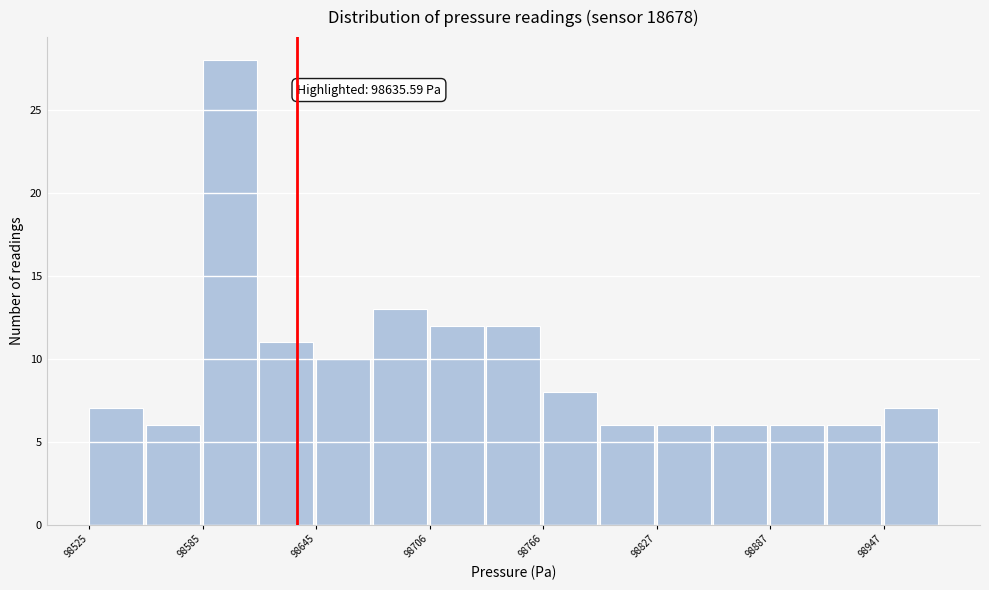

Around what value on the x-axis is the tallest bar? Give the approximate position of its centre, as read against the axis.

98600